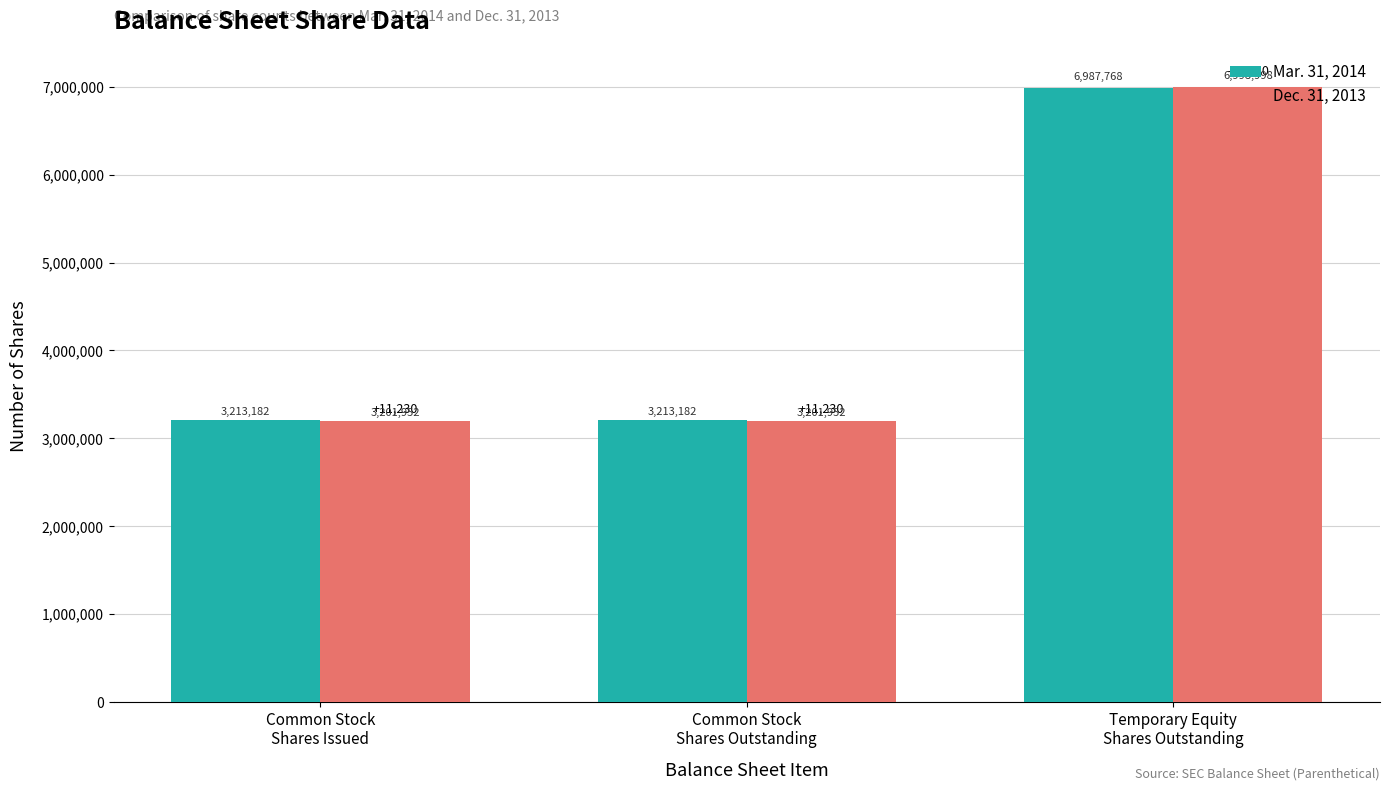

Is it true that Mar. 31, 2014 equals 4247783 at Common Stock
Shares Outstanding?

False